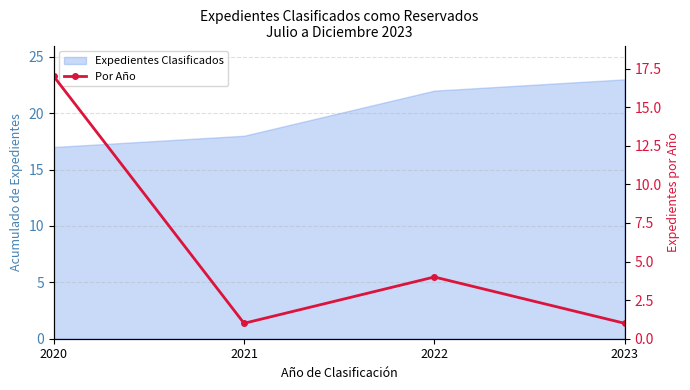

At which label is the value closest to 9?

2022